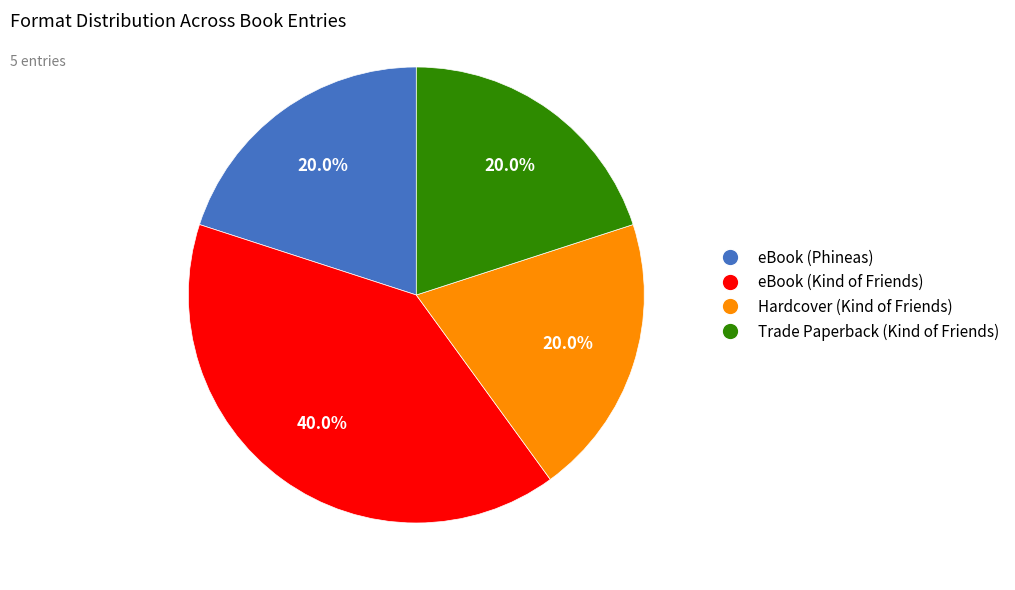

What is the ratio of the value at Trade Paperback (Kind of Friends) to the value at eBook (Kind of Friends)?

0.5